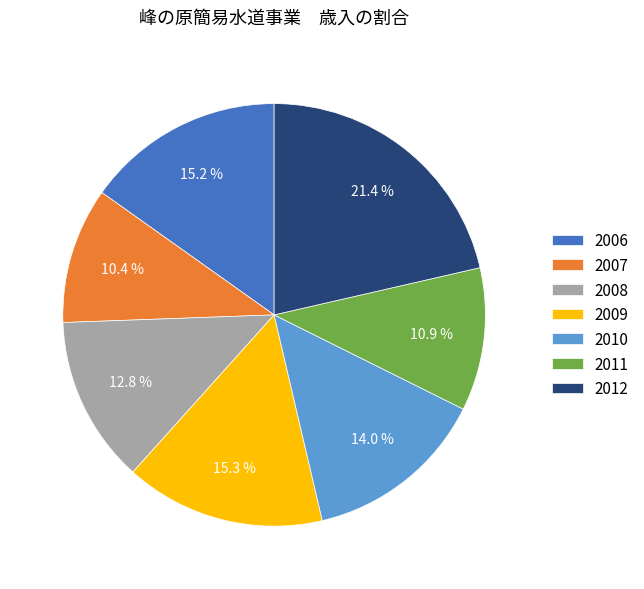

The 2012 slice represents 21% of the pie. True or false?

True